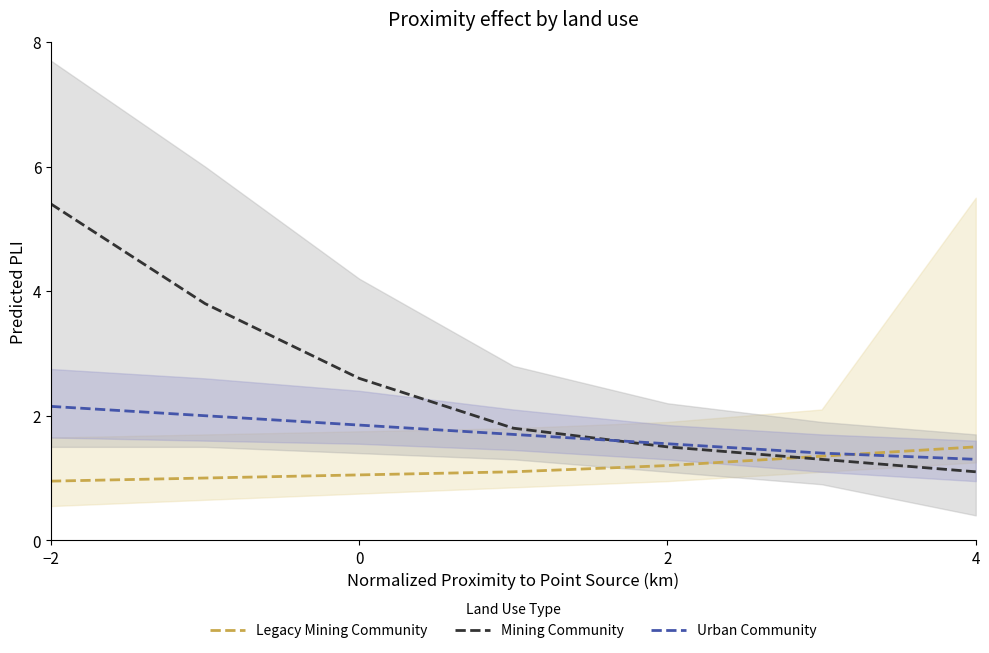

True or false: Legacy Mining Community has more than 0 interior local peaks.

False